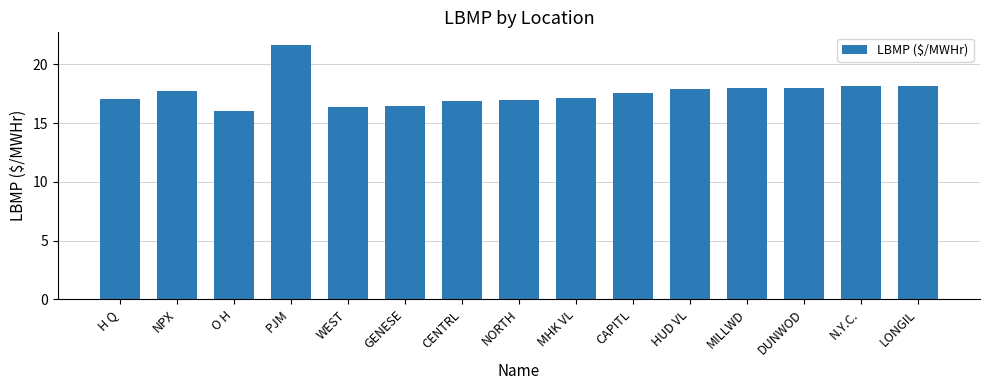

What is the approximate value at NPX?

17.7